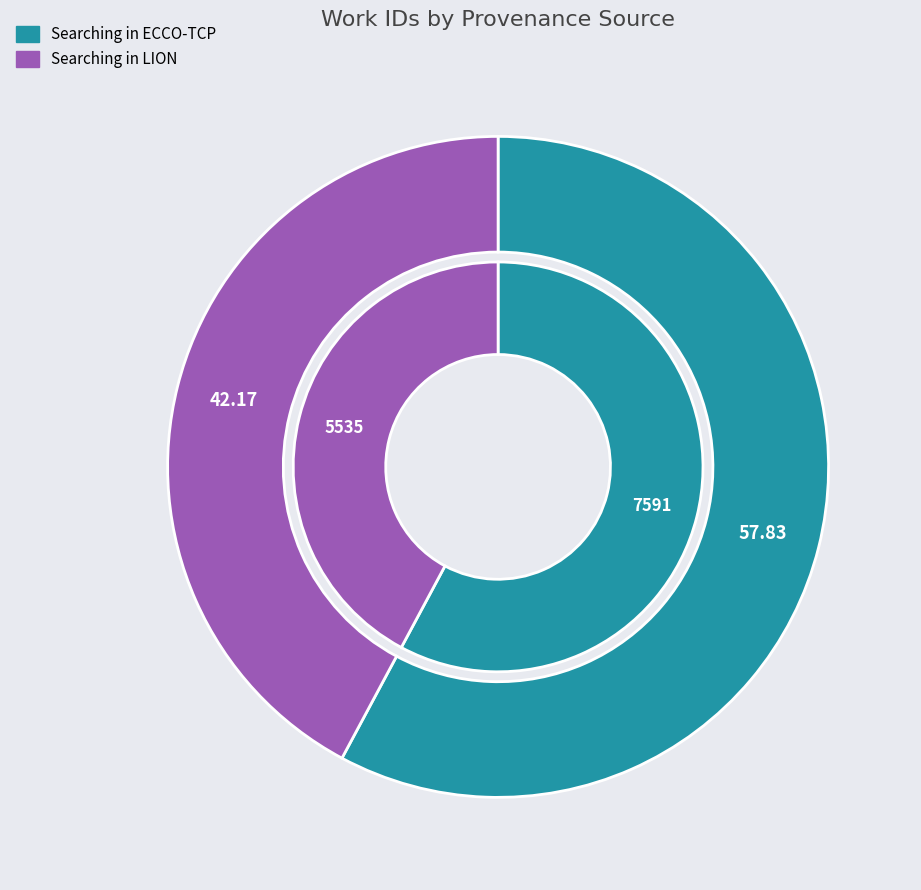

Which category accounts for the majority?

Searching in ECCO-TCP